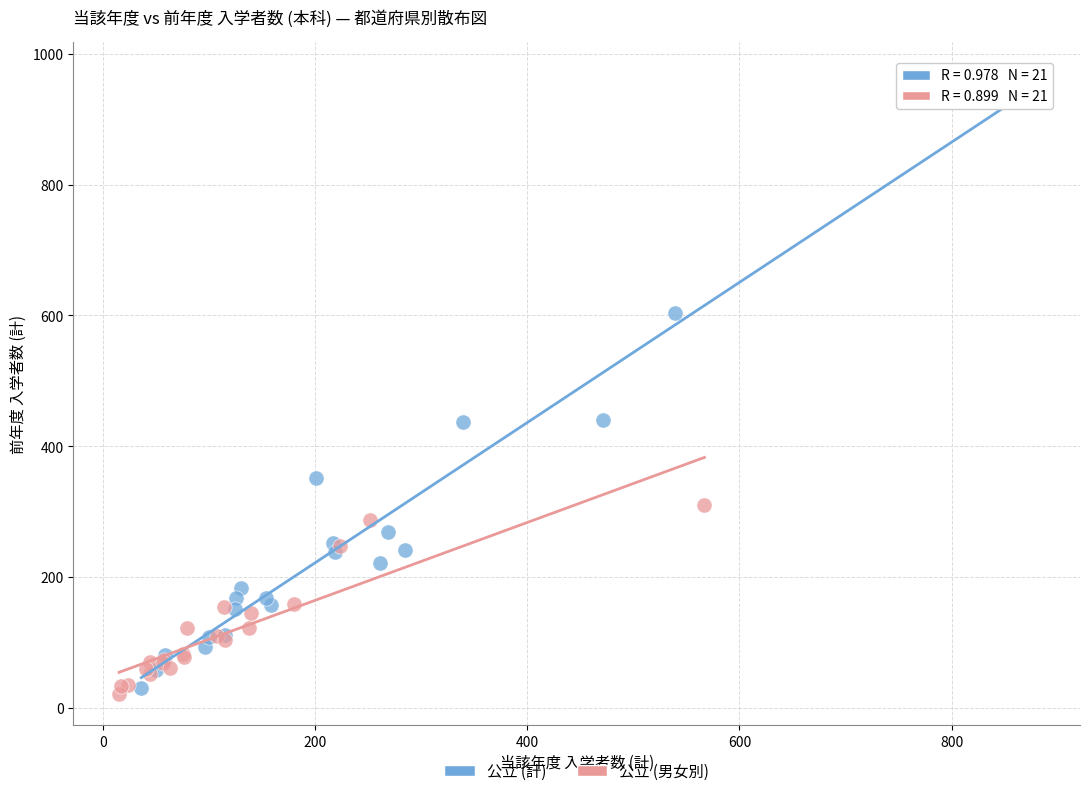

What are all the series names shown in the legend?

公立 (計), 公立 (男女別)